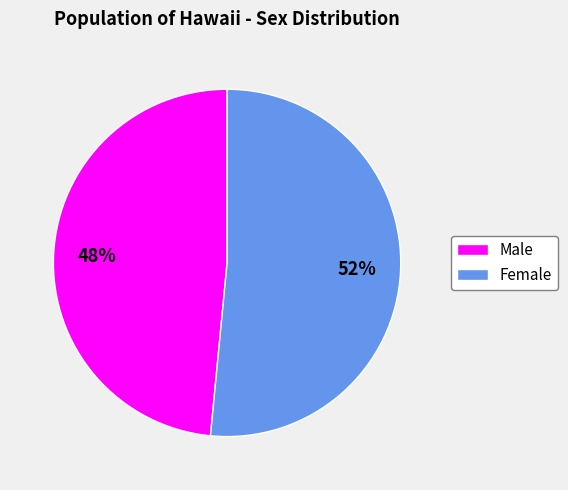

To the nearest percent, what is the combined percentage of Female and Male?

100%